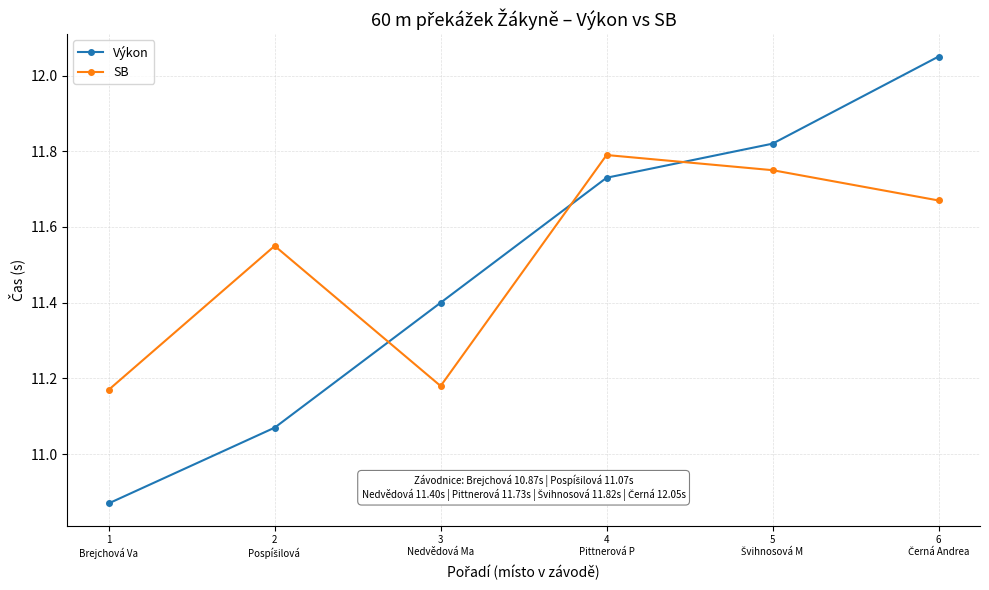

Count the SB values in the range 11 to 12.

6